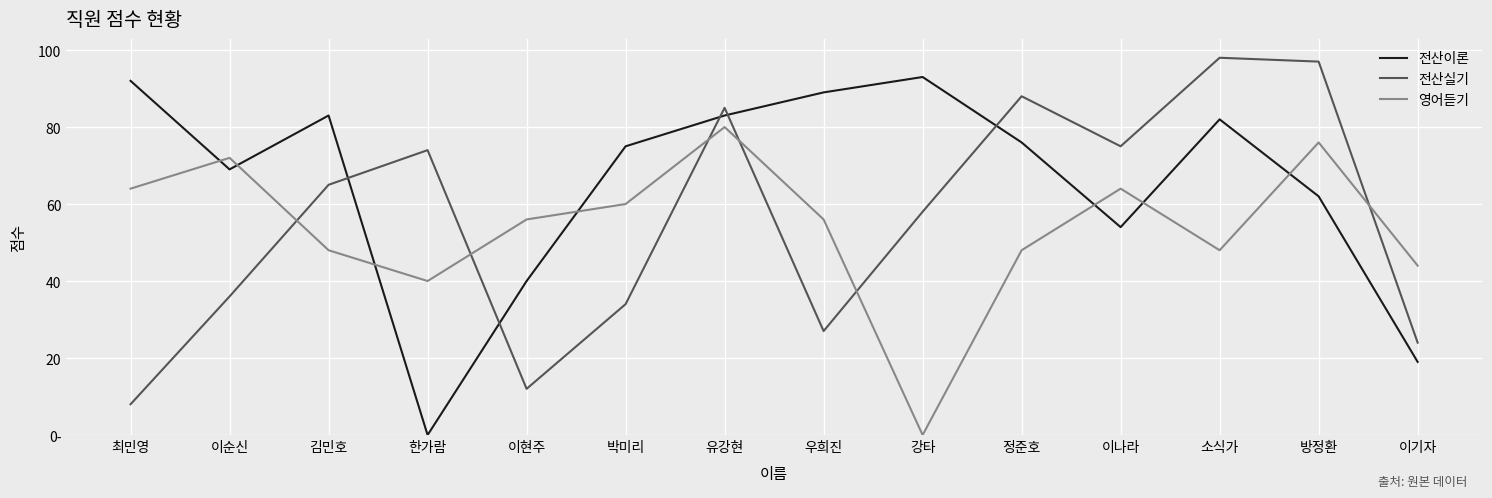

Which series changed the most between 이순신 and 이현주?

전산이론